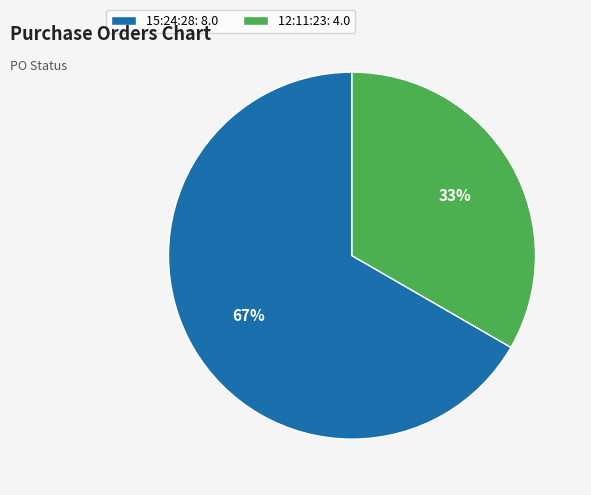

Between 12:11:23 and 15:24:28, which is larger?

15:24:28